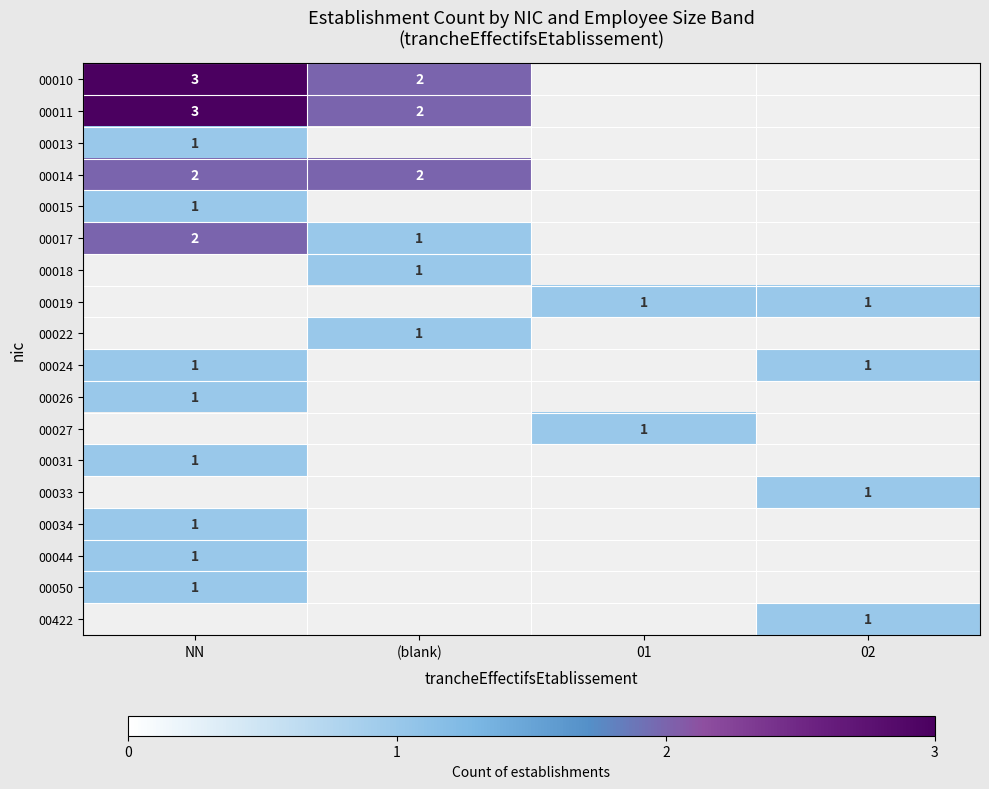

The 00024 series shows 0 at NN. True or false?

False